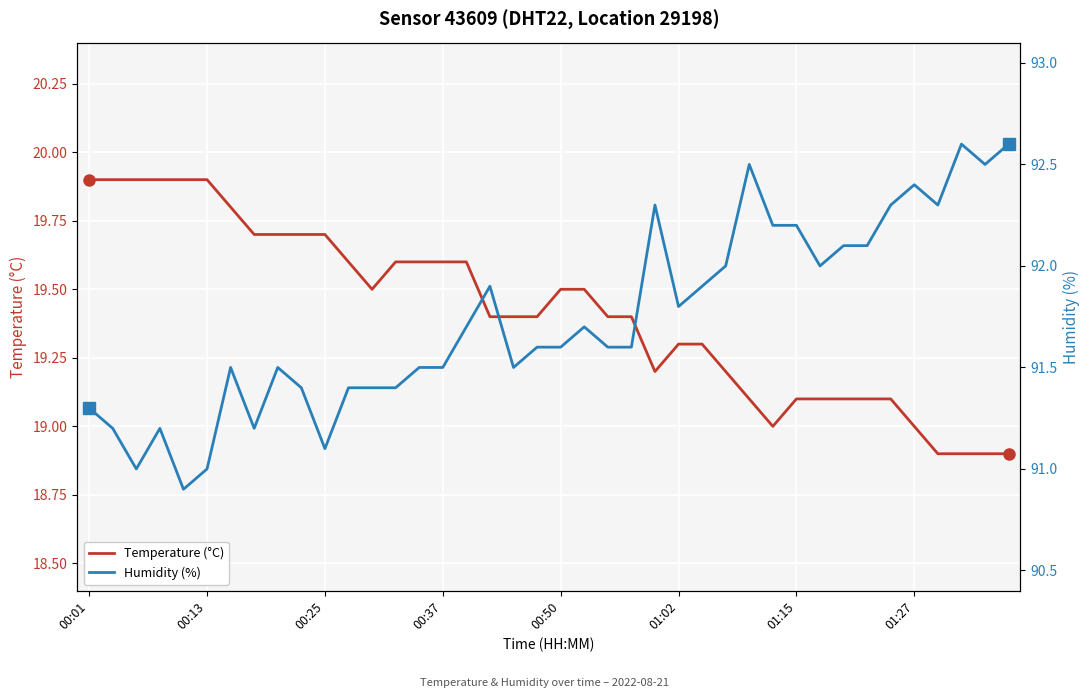

Where is Temperature (°C) nearest to the value 19?

29